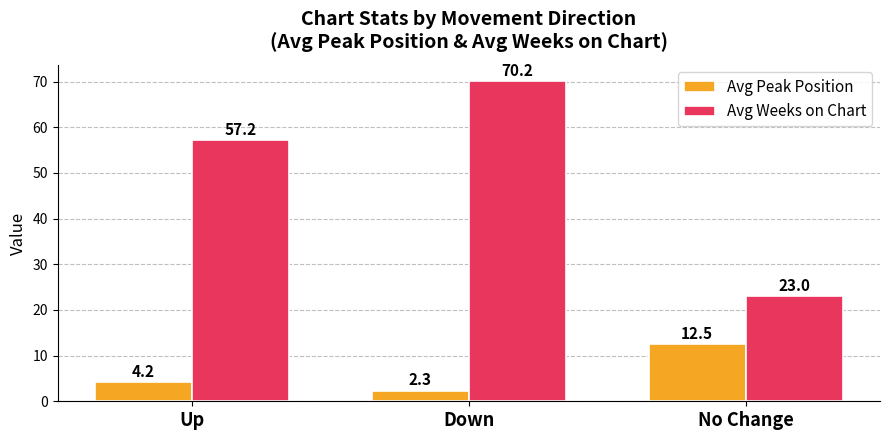

The Avg Weeks on Chart series shows 70.2 at Down. True or false?

True